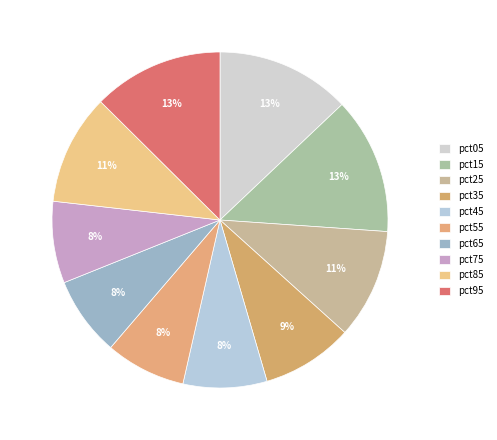

What is the largest slice in the pie chart?

pct15